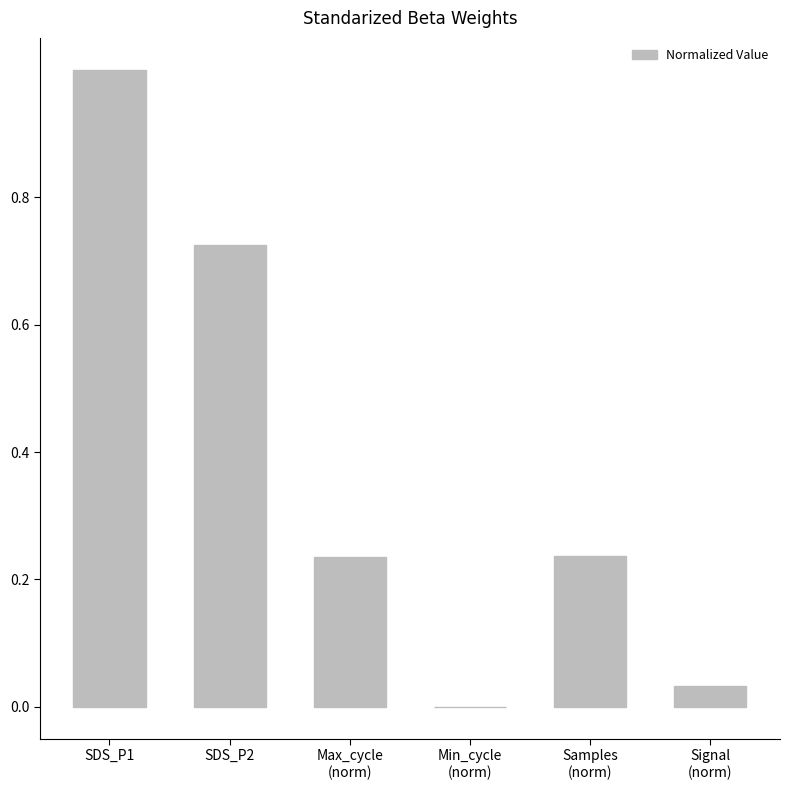

How many positive values are there?

5